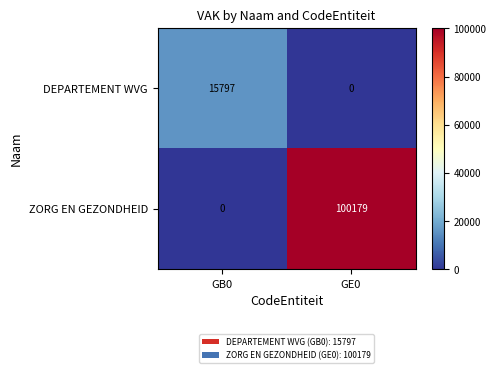

Rank the series by their average value, from lowest to highest.

DEPARTEMENT WVG, ZORG EN GEZONDHEID